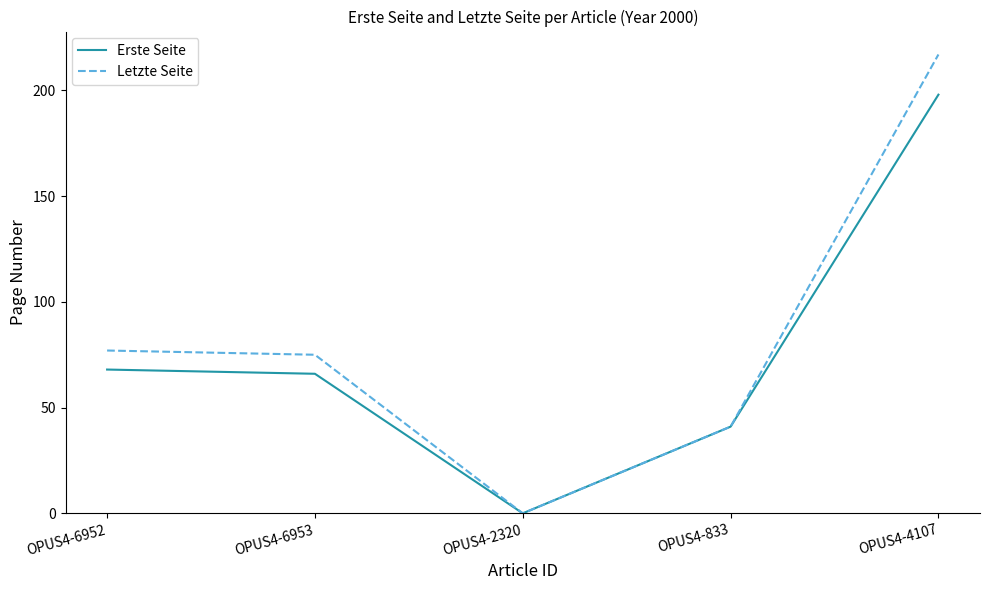

Reading left to right, transcribe all the data shown in this chart.

Erste Seite: 68	66	0	41	198
Letzte Seite: 77	75	0	41	217